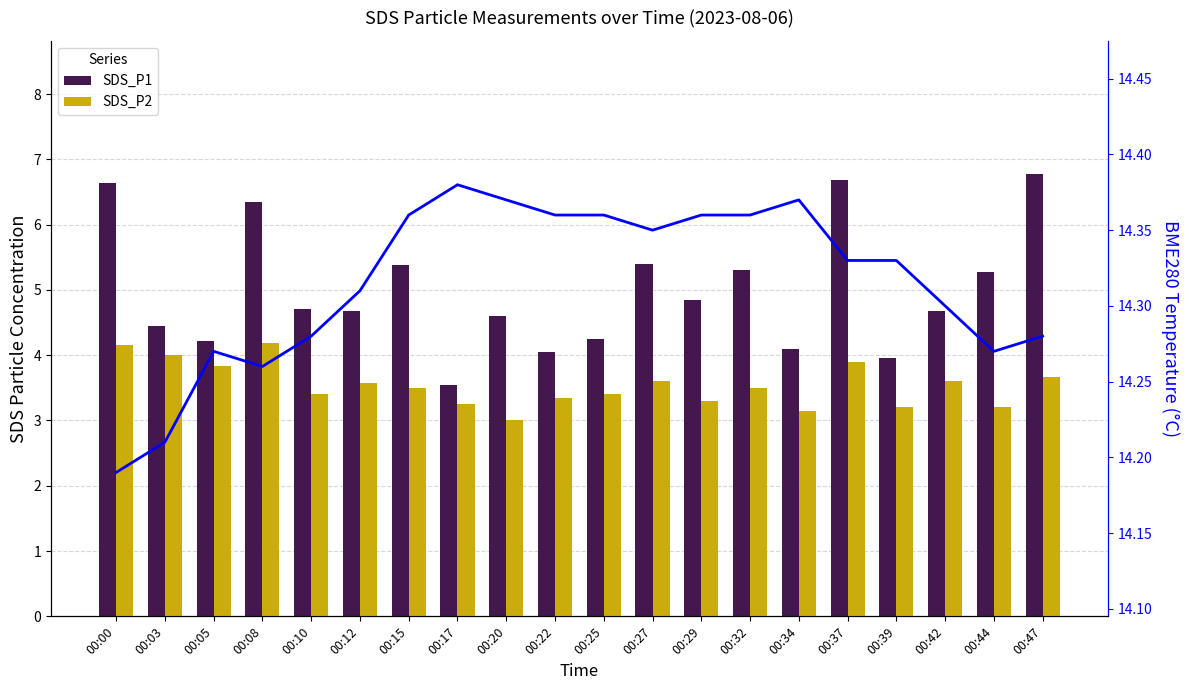

What value does the BME280_temperature series have at 00:08?

14.3